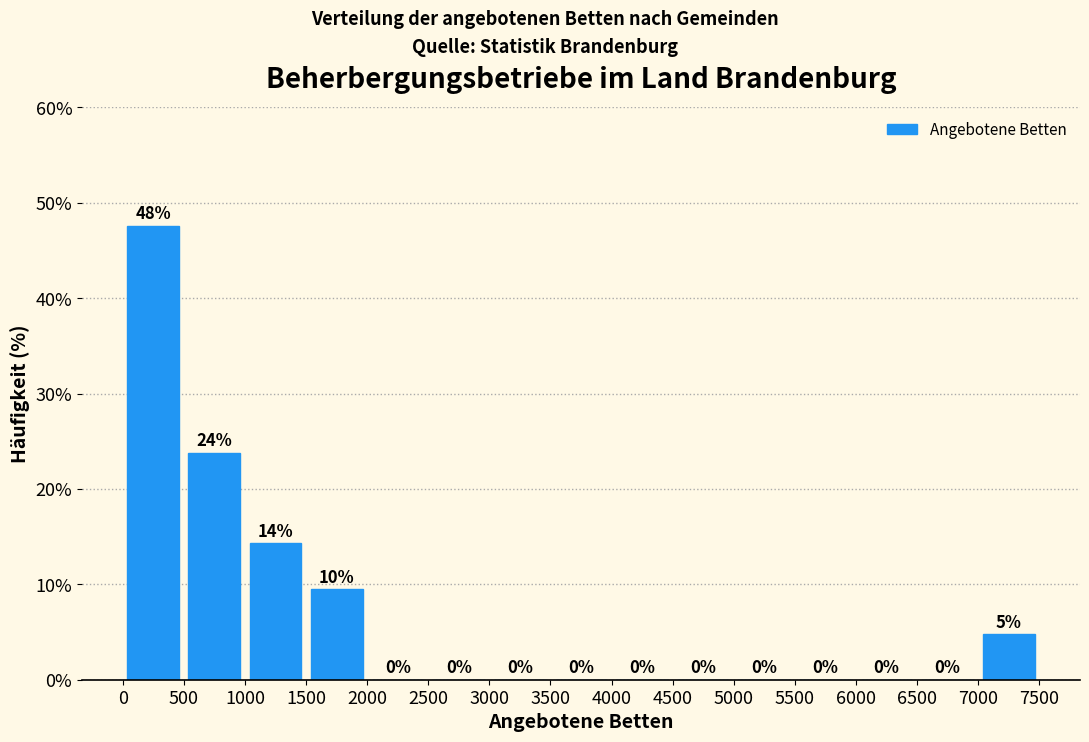

Over which range of the x-axis is the bar tallest?

0 to 500